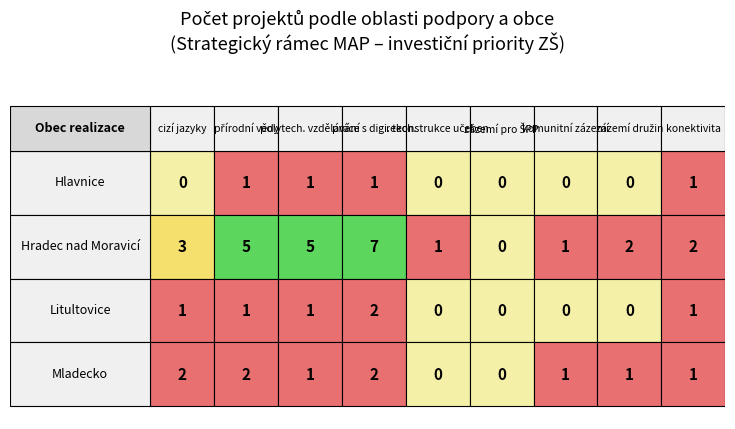

Which series has the largest total across all categories?

Hradec nad Moravicí